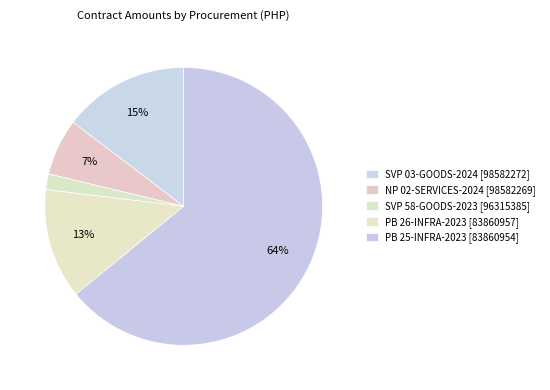

Rank the categories by value from highest to lowest.

PB 25-INFRA-2023, SVP 03-GOODS-2024, PB 26-INFRA-2023, NP 02-SERVICES-2024, SVP 58-GOODS-2023